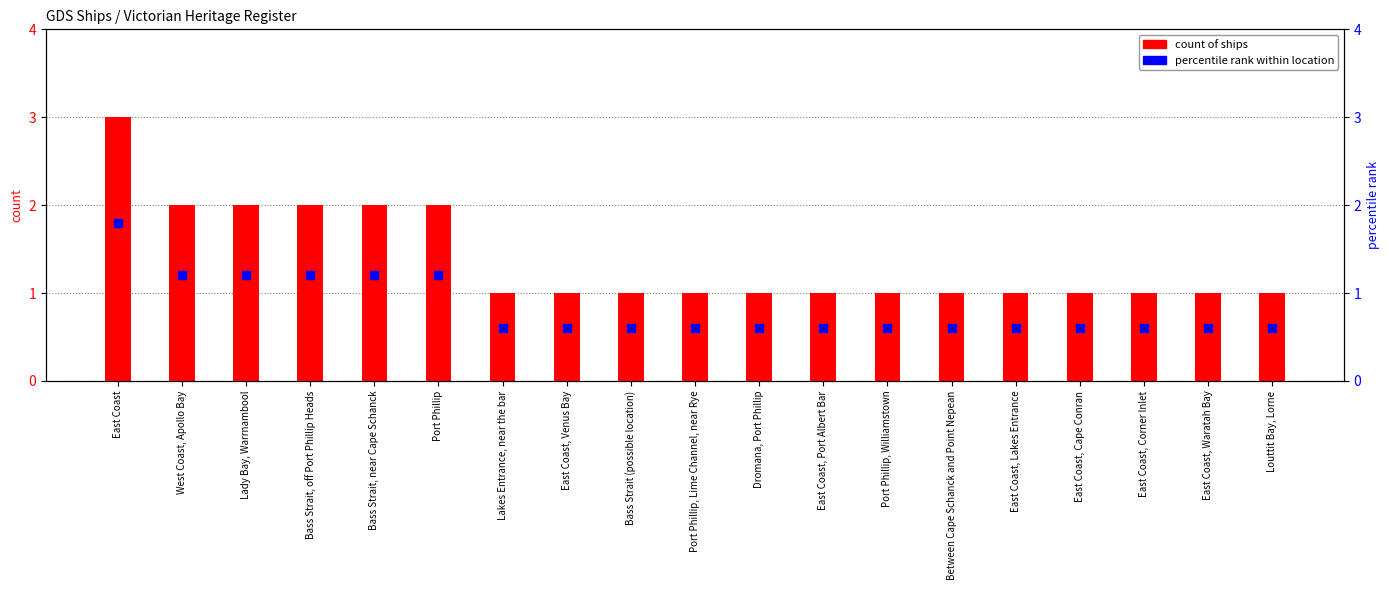

What is the total value across all series at Port Phillip, Lime Channel, near Rye?

1.6